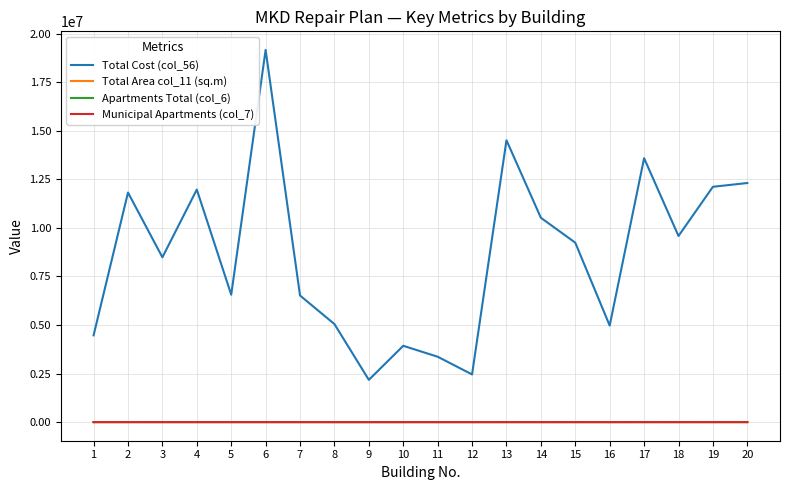

What is the maximum value for Apartments Total (col_6)?

100.0